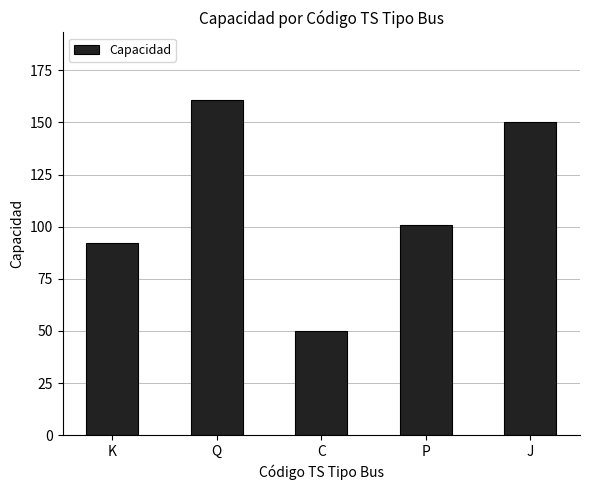

Count the number of categories in the chart.

5